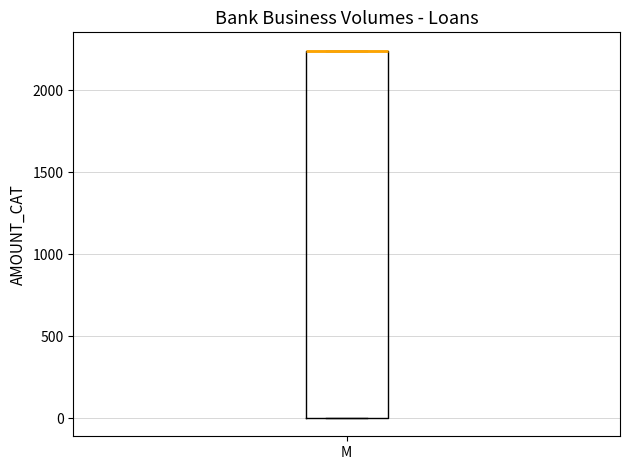

Read this box plot against the y-axis: the position of the median line, the range covered by the box, and the ends of both whiskers. The values are not printed on the chart, so give them approximately, as read against the axis.

median 2250 (drawn on the box's upper edge), box 0 to 2250, whiskers 0 to 2250